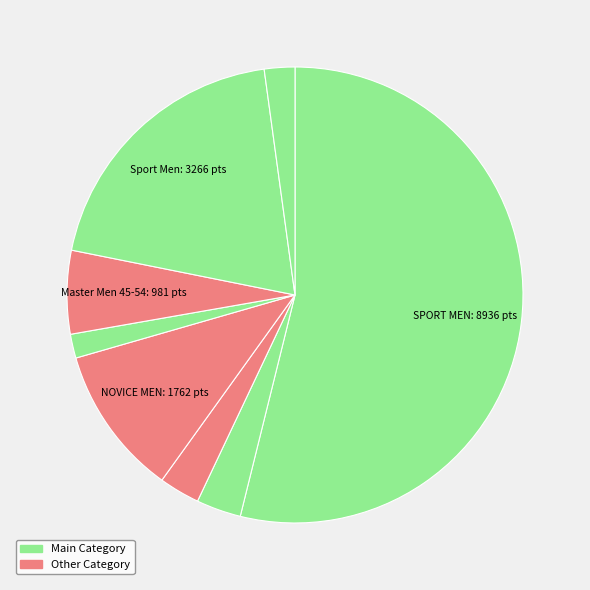

Count the number of slices in the pie.

8